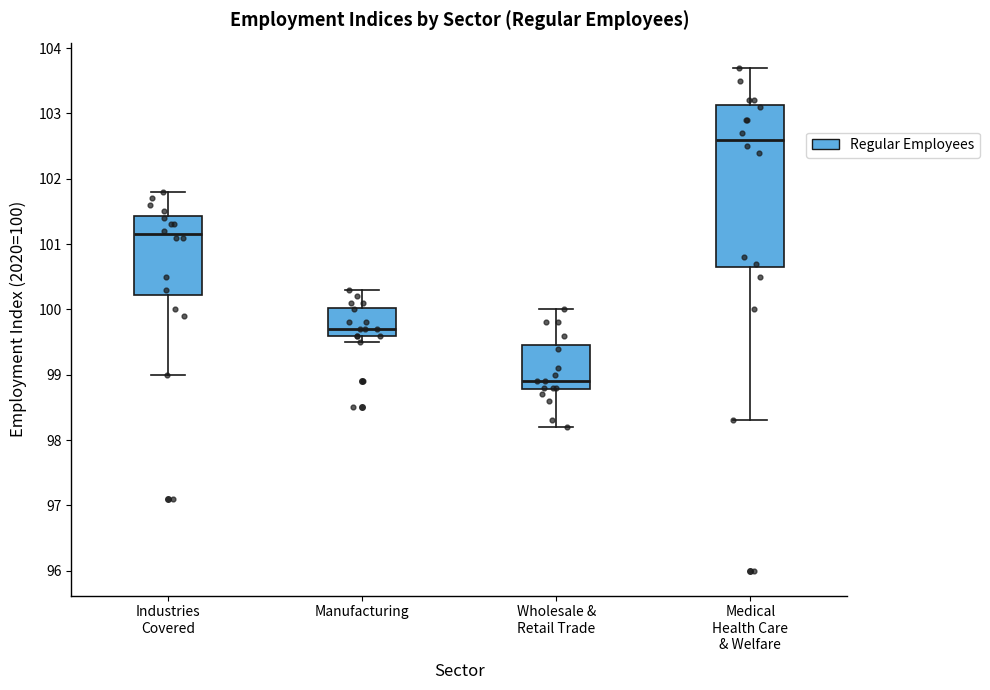

Which box is the tallest, from its lower edge to its upper edge?

Medical Health Care & Welfare